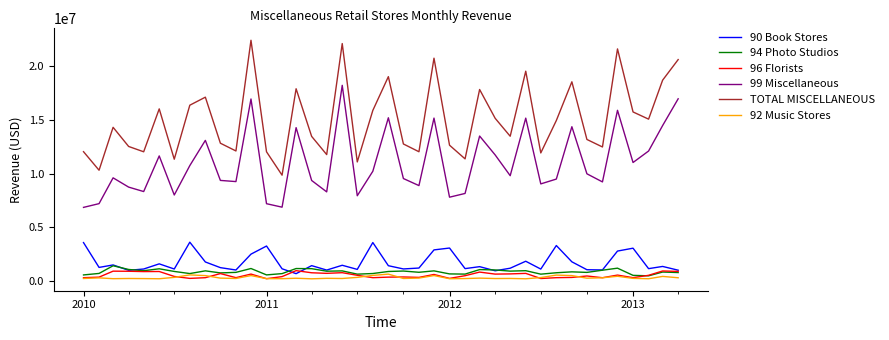

True or false: 96 Florists and 92 Music Stores intersect in this chart.

True